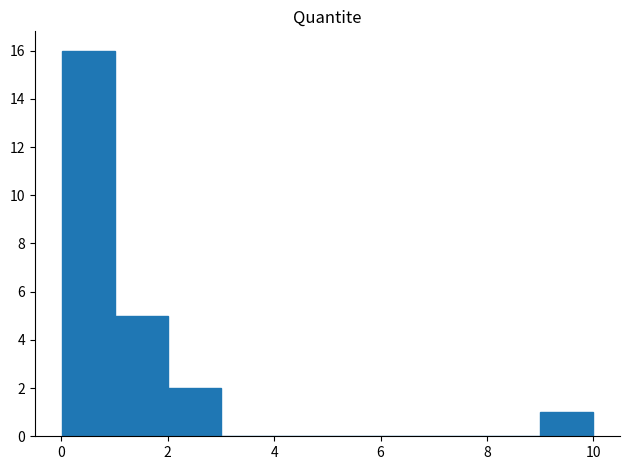

What is the height of the bar covering 9 to 10 on the x-axis? Neither the bar edges nor the heights are printed on the chart, so give them approximately, as read against the axes.

1